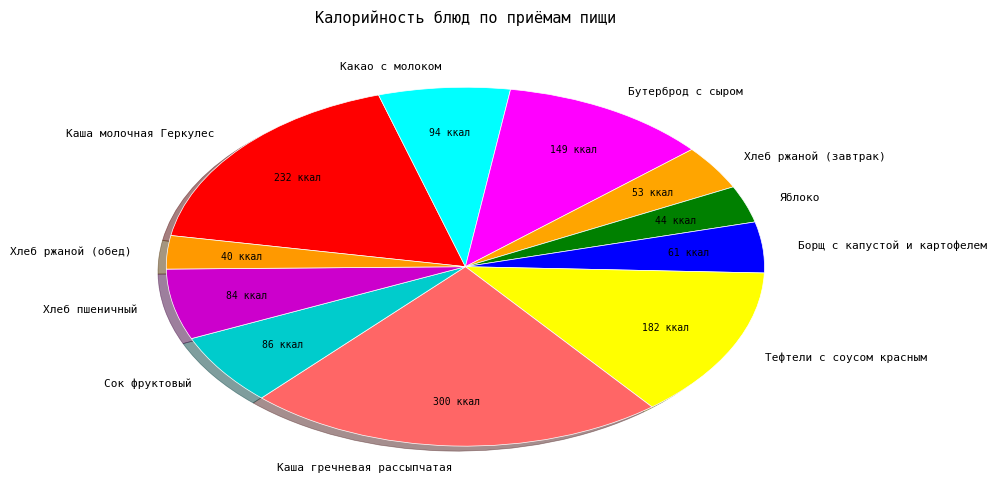

Which category has the biggest portion of the pie?

Каша гречневая рассыпчатая